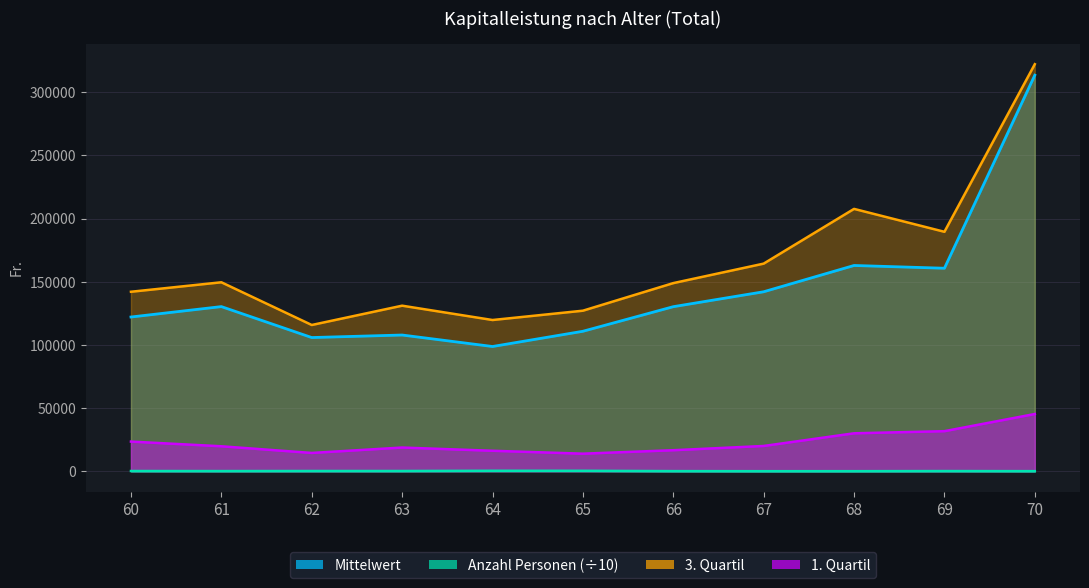

What is the value of the Mittelwert point at the 10th from the left?

160743.6